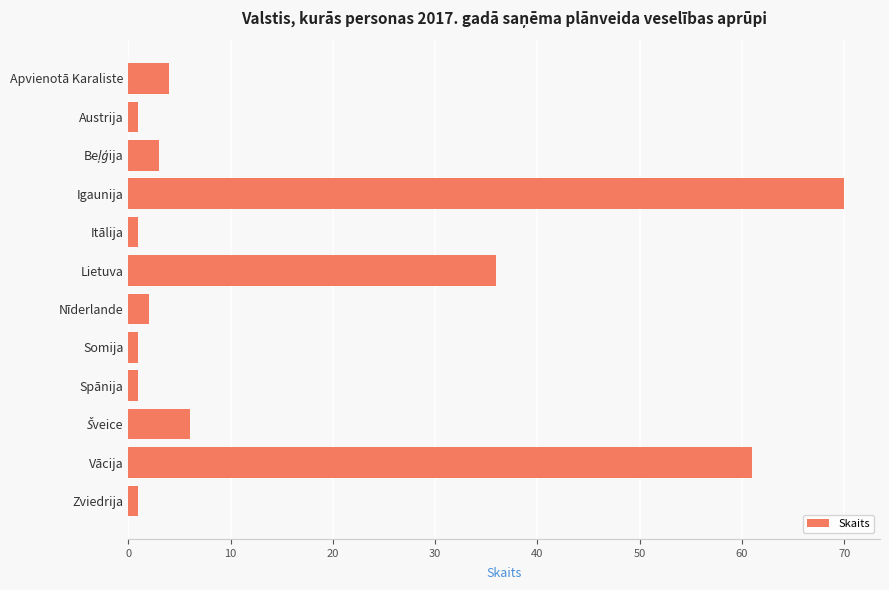

How many data points are less than 3?

6